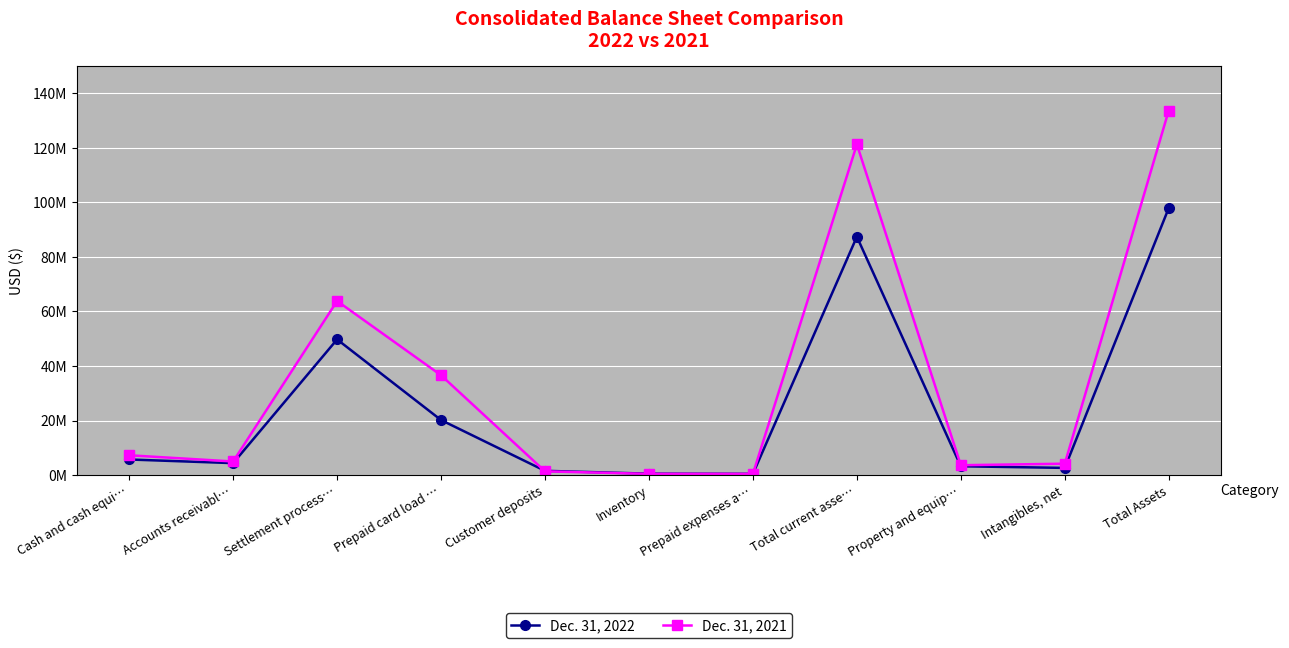

After their last crossing, which series has the higher values: Dec. 31, 2021 or Dec. 31, 2022?

Dec. 31, 2021